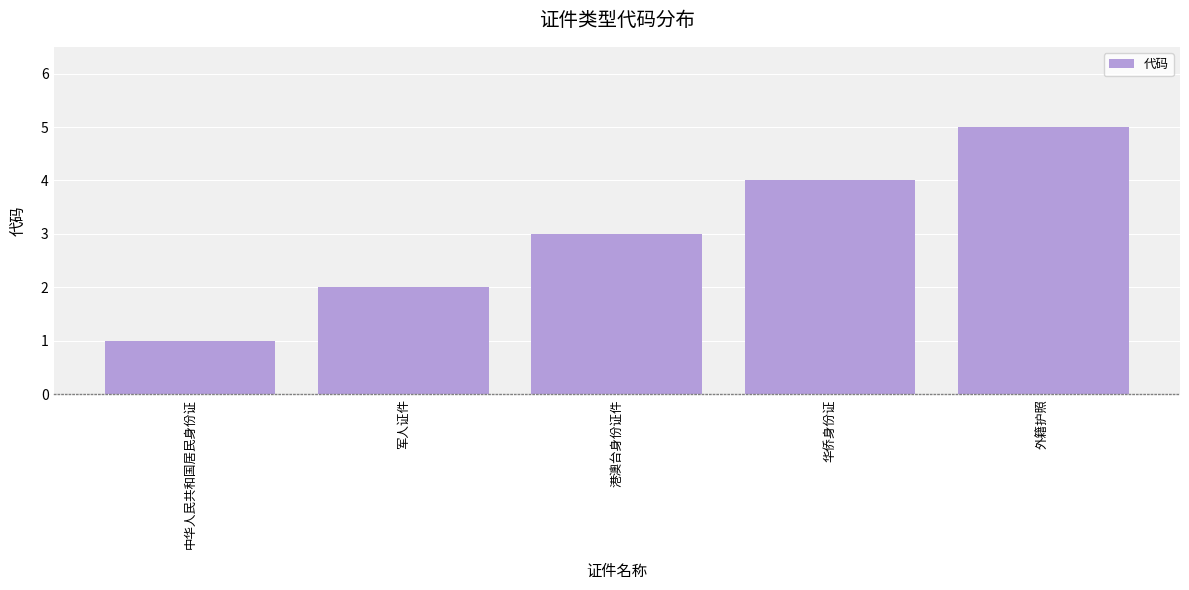

What is the sum of the values at 中华人民共和国居民身份证 and 军人证件?

3